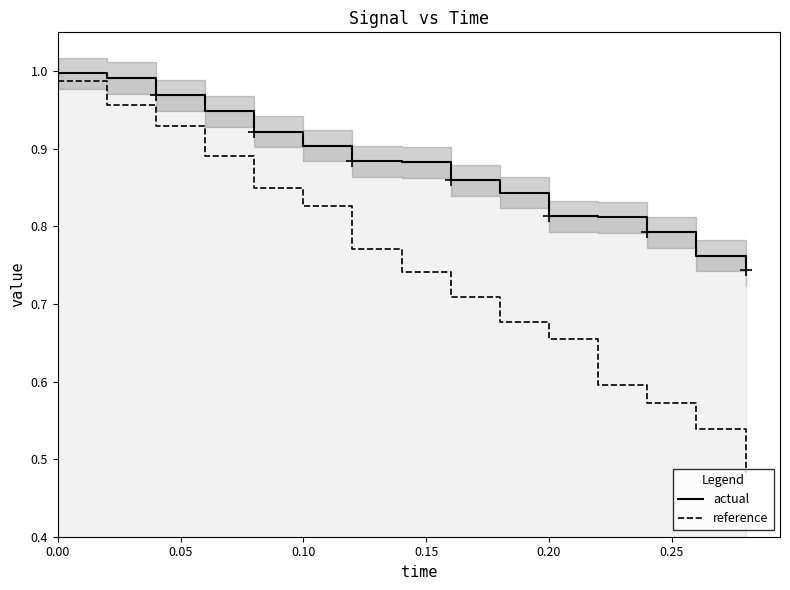

Rank the series by their average value, from lowest to highest.

reference, actual